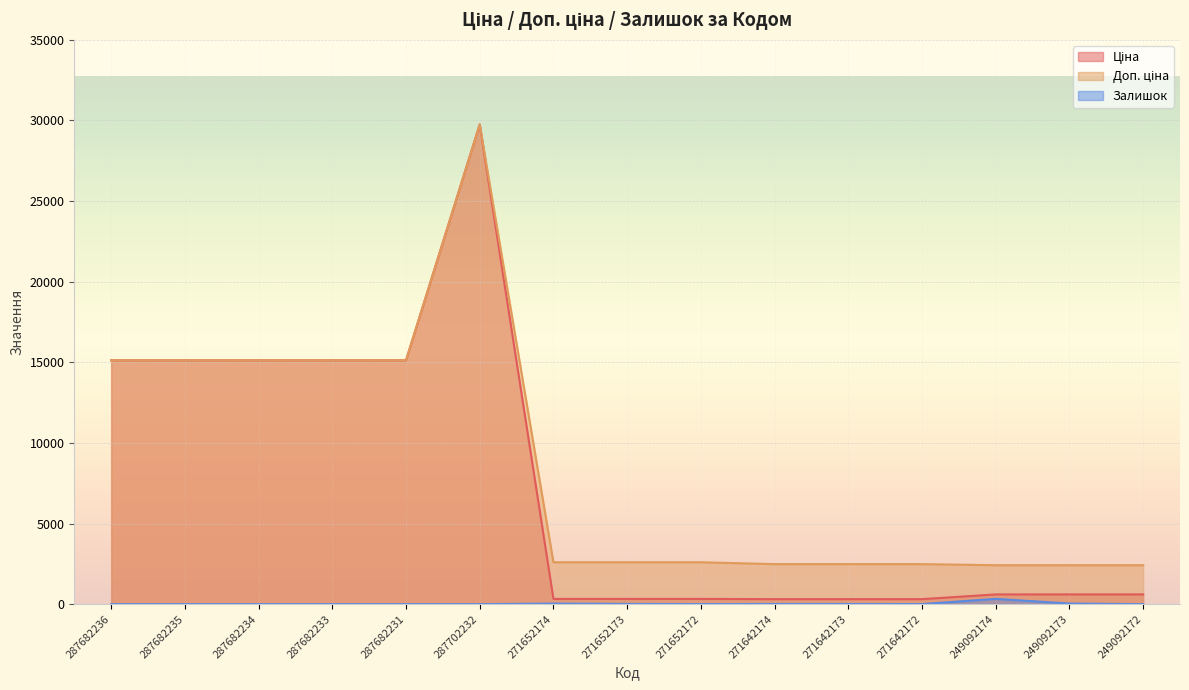

What are all the series names shown in the legend?

Ціна, Доп. ціна, Залишок